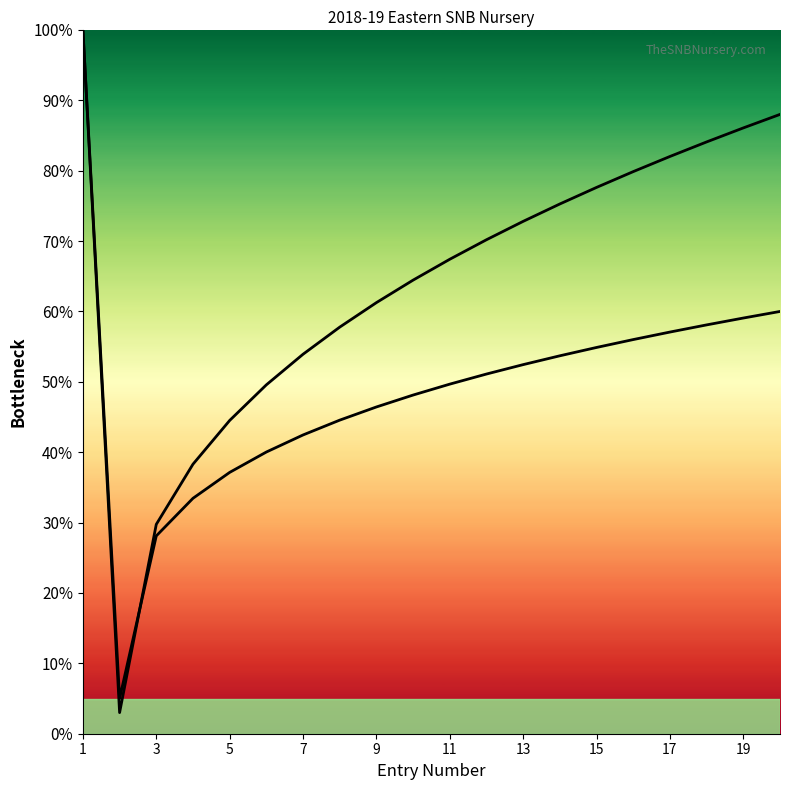

At which label does Rising curve first exceed 51?

1